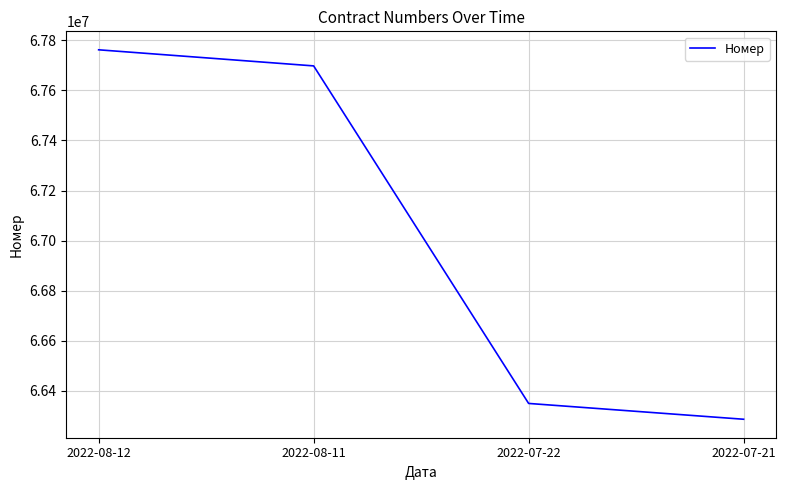

What is the smallest value displayed?

66286931